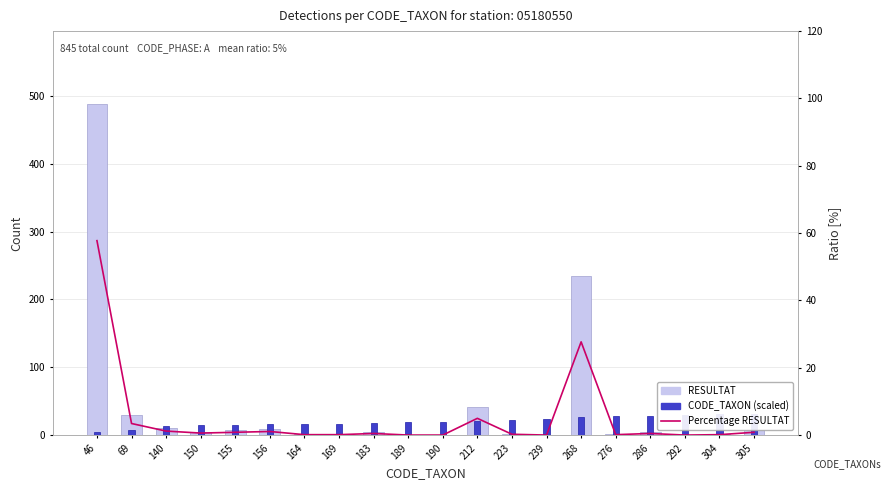

What is the sum of all CODE_TAXON (scaled) values?

401.6